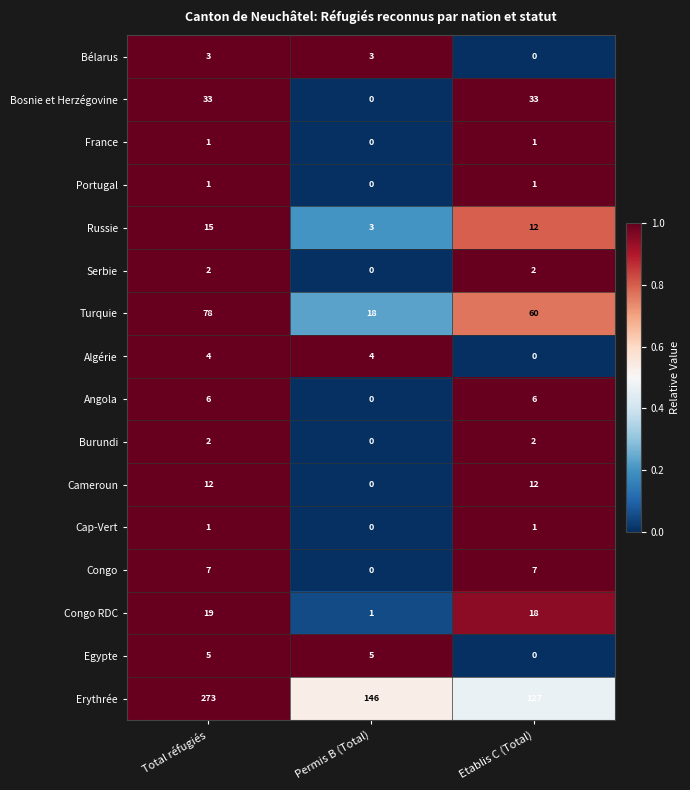

What is the sum of all Cameroun values?

24